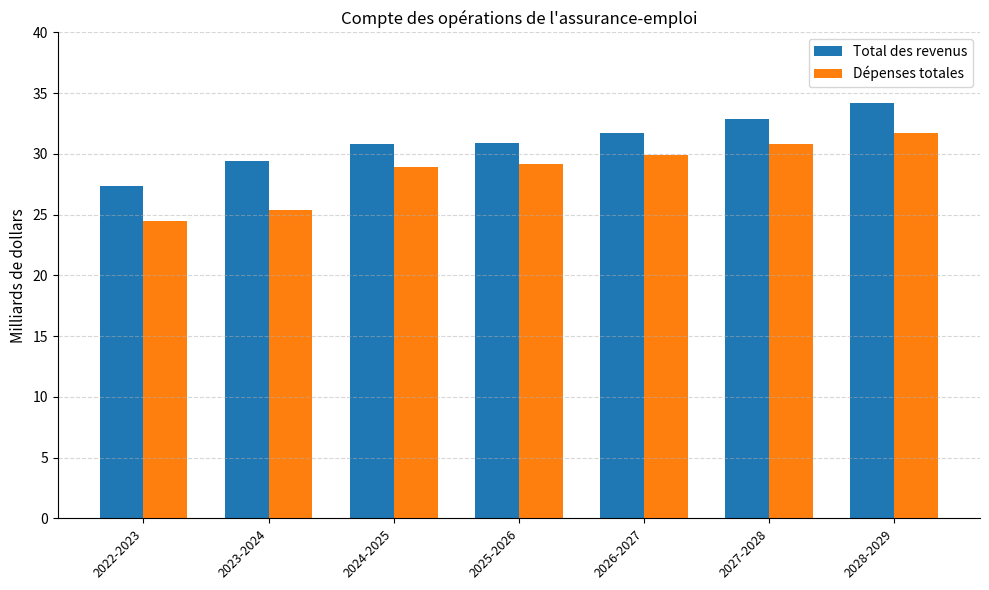

Are the bars grouped side by side (vs. stacked)?

Yes